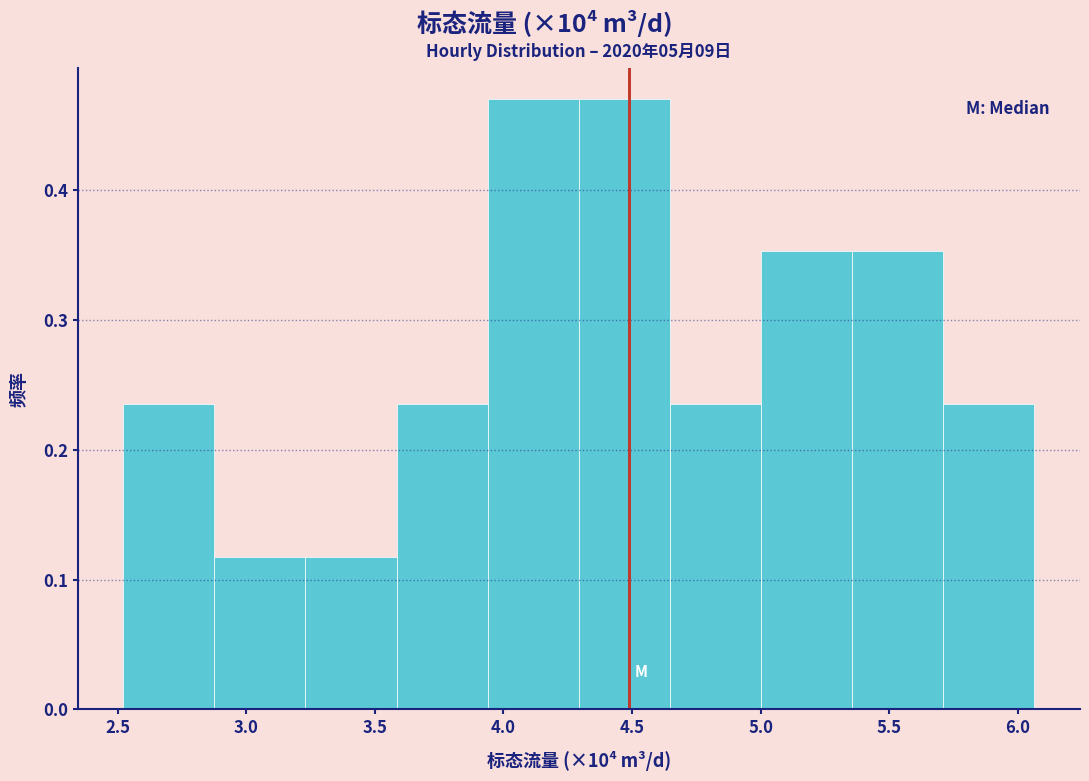

Reading left to right, list every bar in this chart as the range it spans on the x-axis followed by its height. Neither the bar edges nor the heights are printed on the chart, so give them approximately, as read against the axes.

2.50 to 2.90: 0.24
2.90 to 3.25: 0.12
3.25 to 3.60: 0.12
3.60 to 3.95: 0.24
3.95 to 4.30: 0.47
4.30 to 4.65: 0.47
4.65 to 5.00: 0.24
5.00 to 5.35: 0.35
5.35 to 5.70: 0.35
5.70 to 6.05: 0.24